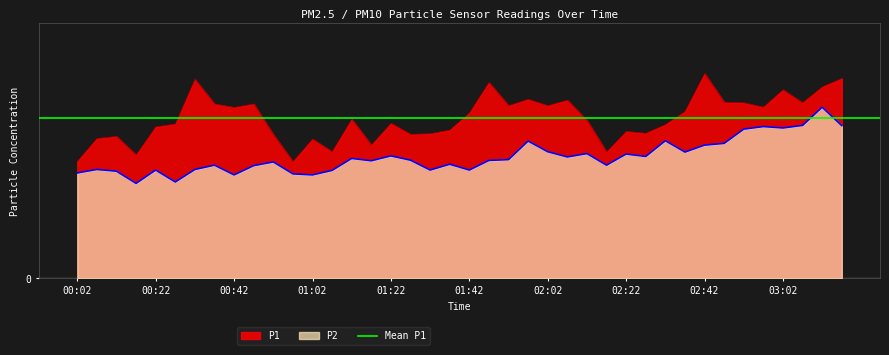

Reading left to right, transcribe all the data shown in this chart.

P1: 10.1	12.1	12.2	10.7	13.1	13.3	17.2	15.1	14.8	15.1	12.4	10.1	12.0	10.9	13.7	11.5	13.4	12.4	12.5	12.8	14.3	16.9	14.9	15.4	14.9	15.4	13.6	10.9	12.7	12.5	13.3	14.4	17.7	15.2	15.2	14.8	16.3	15.2	16.5	17.2
P2: 9.1	9.4	9.2	8.2	9.3	8.3	9.4	9.8	8.9	9.7	10.1	9.0	8.9	9.3	10.3	10.2	10.6	10.2	9.3	9.8	9.3	10.2	10.2	11.8	10.9	10.5	10.8	9.8	10.7	10.5	11.9	10.9	11.5	11.7	12.9	13.1	13.0	13.2	14.8	13.2